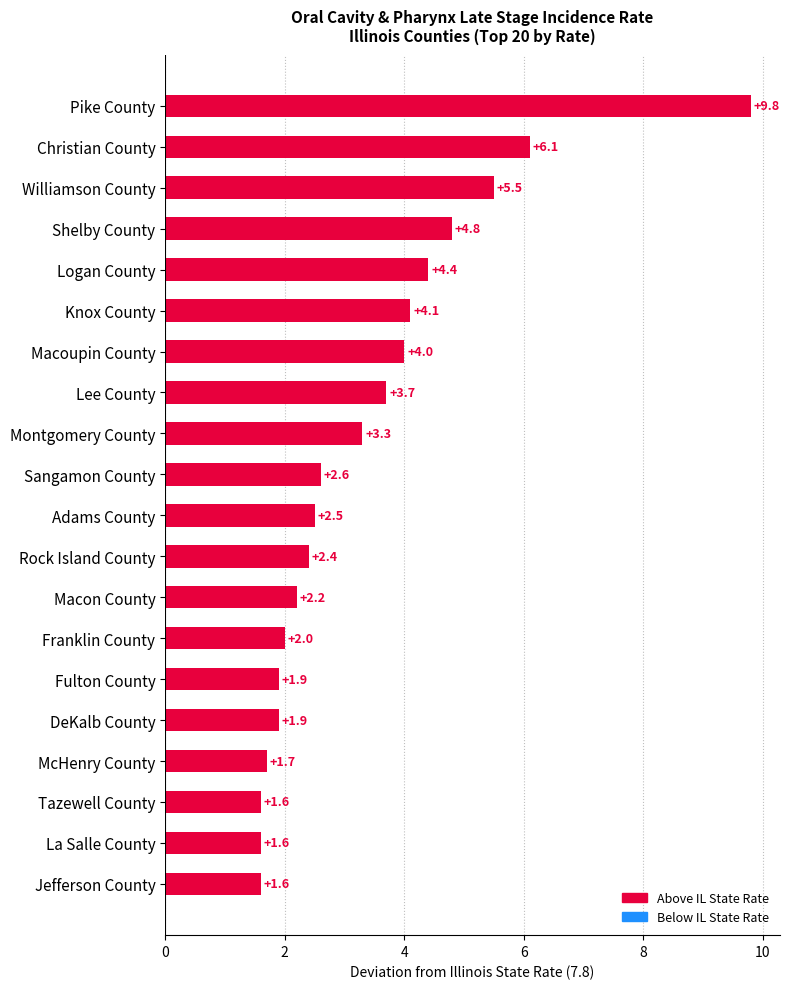

What is the label of the 2nd bar from the top?

Christian County